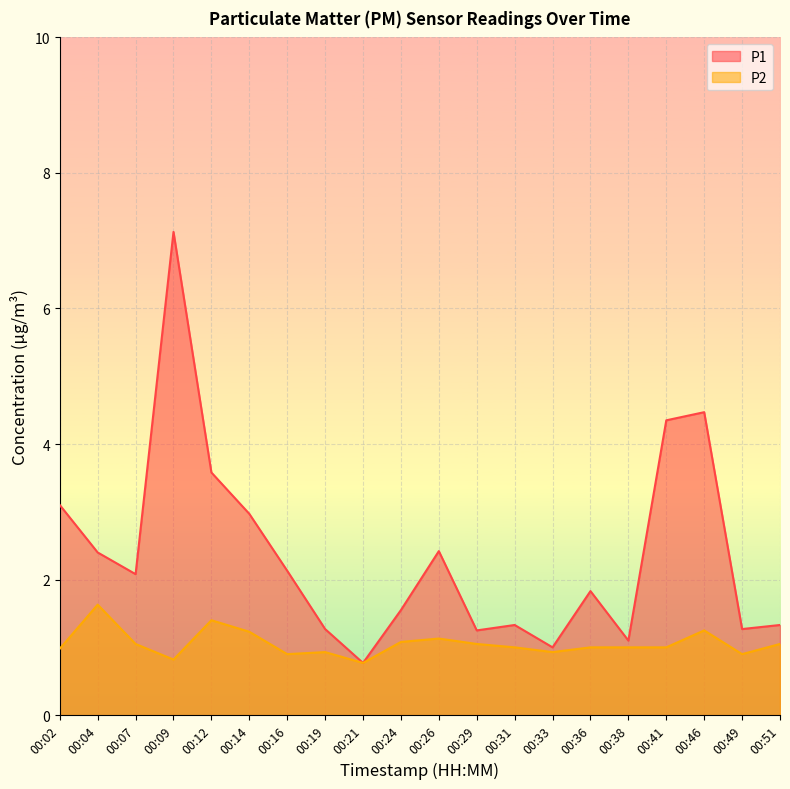

How many lines are shown in the chart?

2